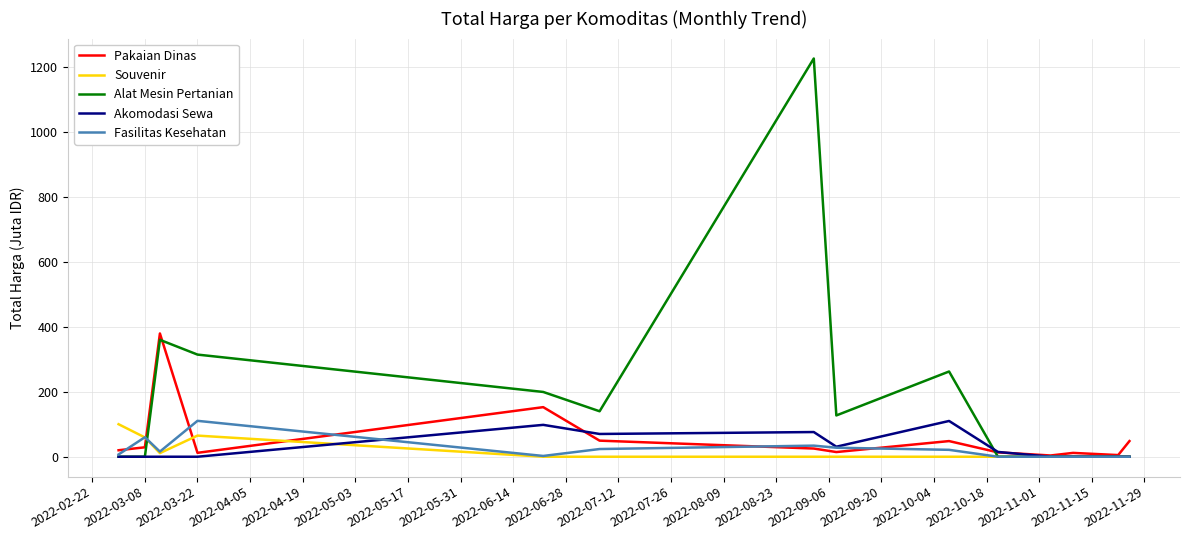

What is the greatest value displayed?

1224.7